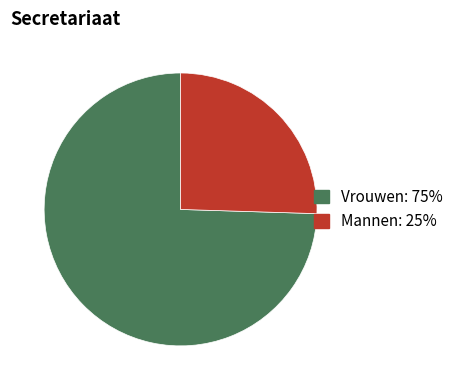

Is it true that Vrouwen is 75% of the pie?

True